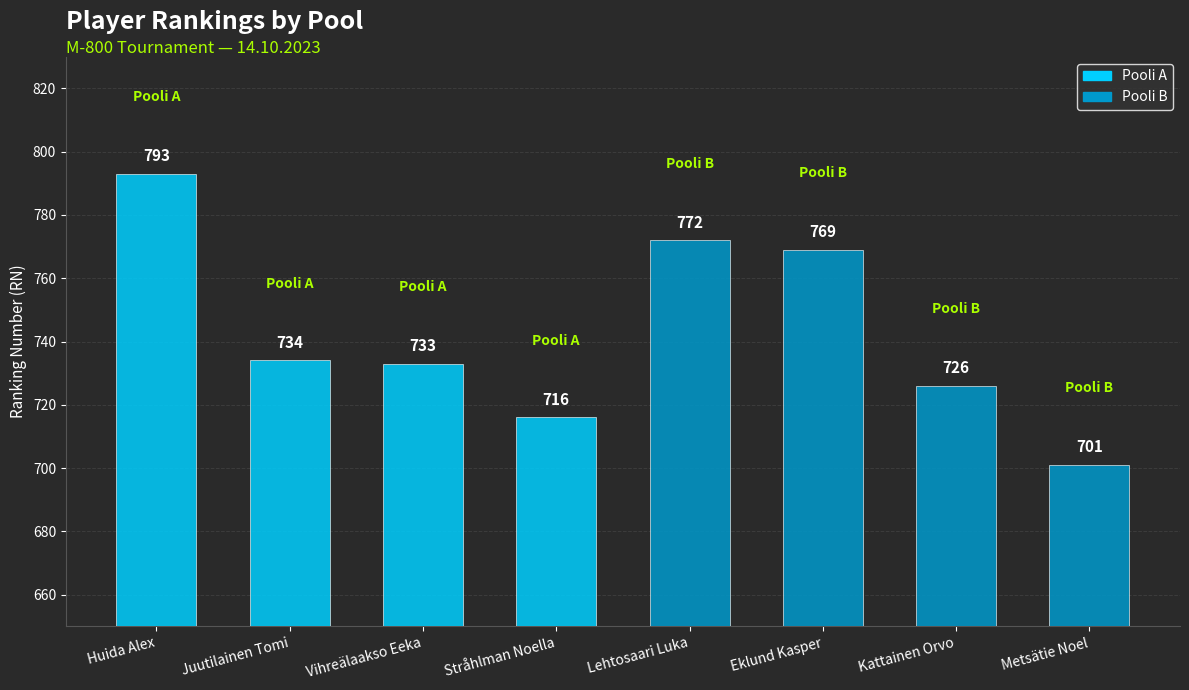

What is the label of the 4th bar from the right?

Lehtosaari Luka